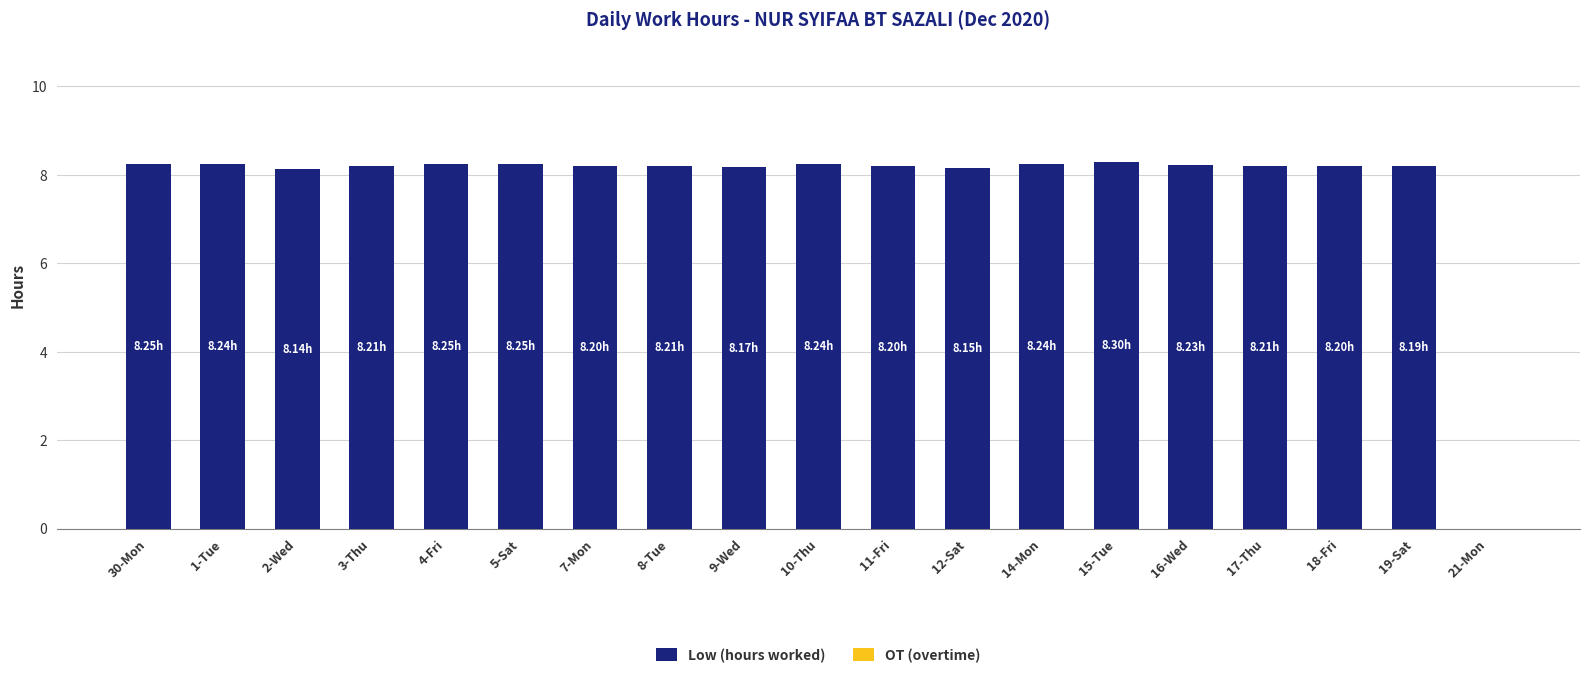

Count the number of categories in the chart.

19